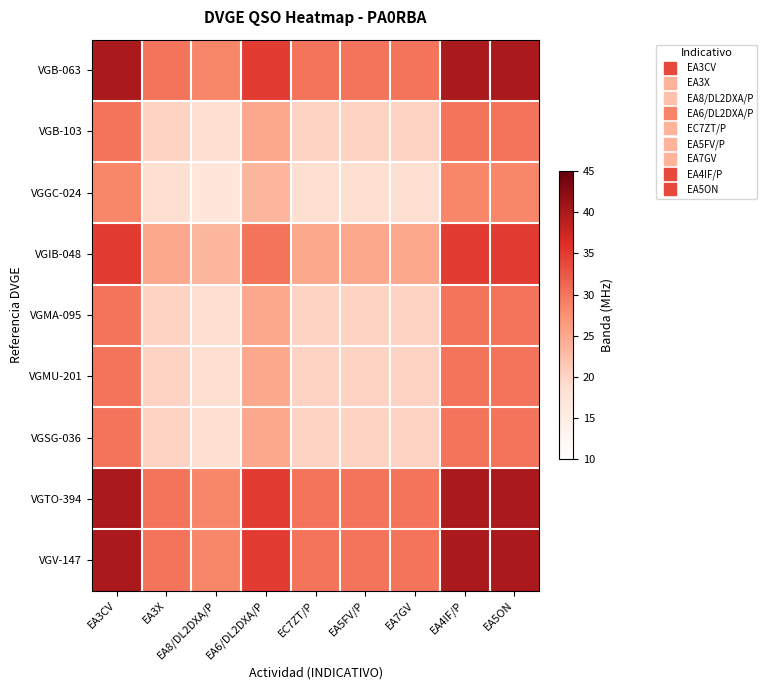

Reading left to right, what are all the values shown in this chart?

VGB-063: EA3CV=40.0	EA3X=30.0	EA8/DL2DXA/P=28.5	EA6/DL2DXA/P=35.0	EC7ZT/P=30.0	EA5FV/P=30.0	EA7GV=30.0	EA4IF/P=40.0	EA5ON=40.0
VGB-103: EA3CV=30.0	EA3X=20.0	EA8/DL2DXA/P=18.5	EA6/DL2DXA/P=25.0	EC7ZT/P=20.0	EA5FV/P=20.0	EA7GV=20.0	EA4IF/P=30.0	EA5ON=30.0
VGGC-024: EA3CV=28.5	EA3X=18.5	EA8/DL2DXA/P=17.0	EA6/DL2DXA/P=23.5	EC7ZT/P=18.5	EA5FV/P=18.5	EA7GV=18.5	EA4IF/P=28.5	EA5ON=28.5
VGIB-048: EA3CV=35.0	EA3X=25.0	EA8/DL2DXA/P=23.5	EA6/DL2DXA/P=30.0	EC7ZT/P=25.0	EA5FV/P=25.0	EA7GV=25.0	EA4IF/P=35.0	EA5ON=35.0
VGMA-095: EA3CV=30.0	EA3X=20.0	EA8/DL2DXA/P=18.5	EA6/DL2DXA/P=25.0	EC7ZT/P=20.0	EA5FV/P=20.0	EA7GV=20.0	EA4IF/P=30.0	EA5ON=30.0
VGMU-201: EA3CV=30.0	EA3X=20.0	EA8/DL2DXA/P=18.5	EA6/DL2DXA/P=25.0	EC7ZT/P=20.0	EA5FV/P=20.0	EA7GV=20.0	EA4IF/P=30.0	EA5ON=30.0
VGSG-036: EA3CV=30.0	EA3X=20.0	EA8/DL2DXA/P=18.5	EA6/DL2DXA/P=25.0	EC7ZT/P=20.0	EA5FV/P=20.0	EA7GV=20.0	EA4IF/P=30.0	EA5ON=30.0
VGTO-394: EA3CV=40.0	EA3X=30.0	EA8/DL2DXA/P=28.5	EA6/DL2DXA/P=35.0	EC7ZT/P=30.0	EA5FV/P=30.0	EA7GV=30.0	EA4IF/P=40.0	EA5ON=40.0
VGV-147: EA3CV=40.0	EA3X=30.0	EA8/DL2DXA/P=28.5	EA6/DL2DXA/P=35.0	EC7ZT/P=30.0	EA5FV/P=30.0	EA7GV=30.0	EA4IF/P=40.0	EA5ON=40.0